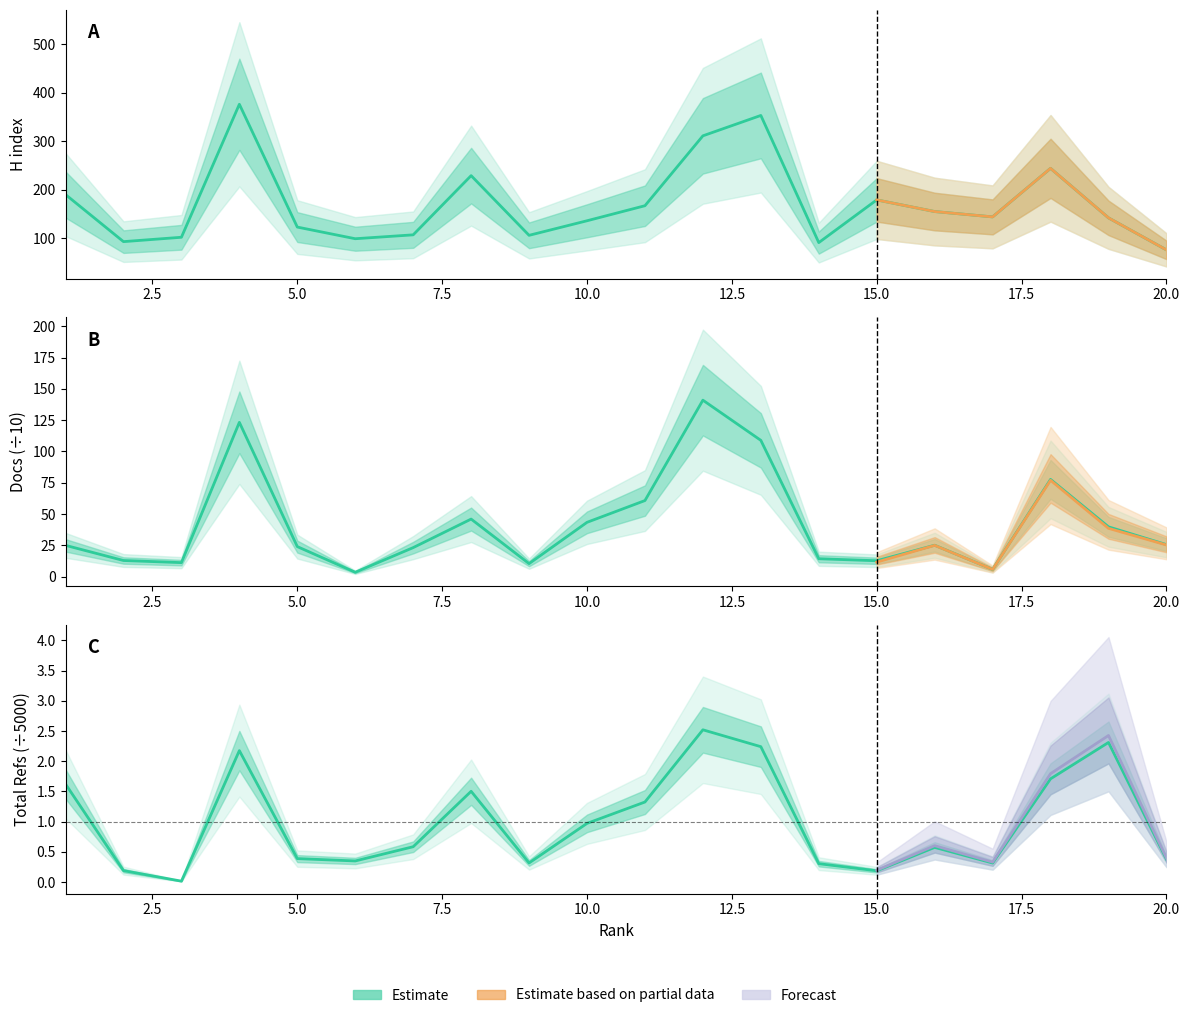

At how many categories does at least one series exceed 333?

2